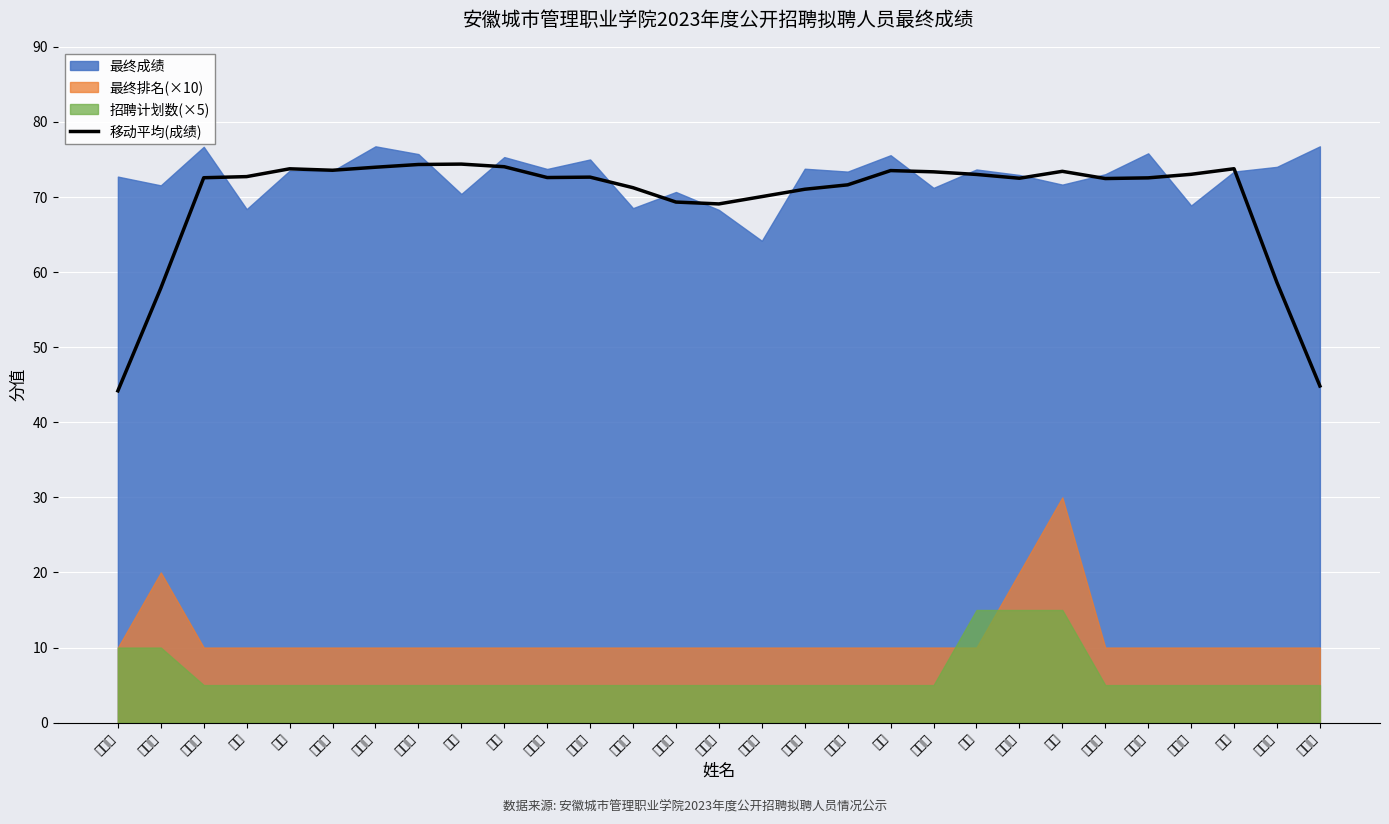

True or false: 移动平均(成绩) has a value of 126.4 at 左晶晶.

False